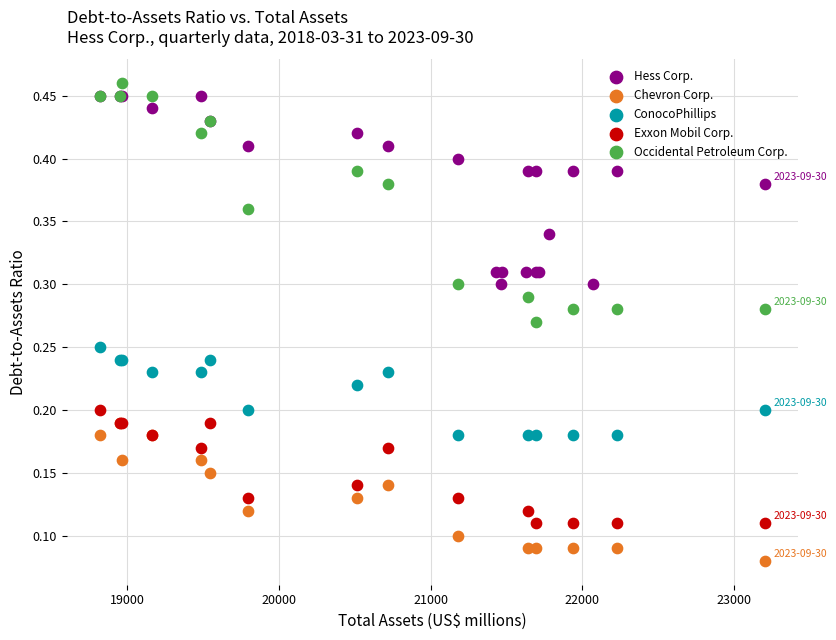

Which series has the widest spread of Y values?

Occidental Petroleum Corp.